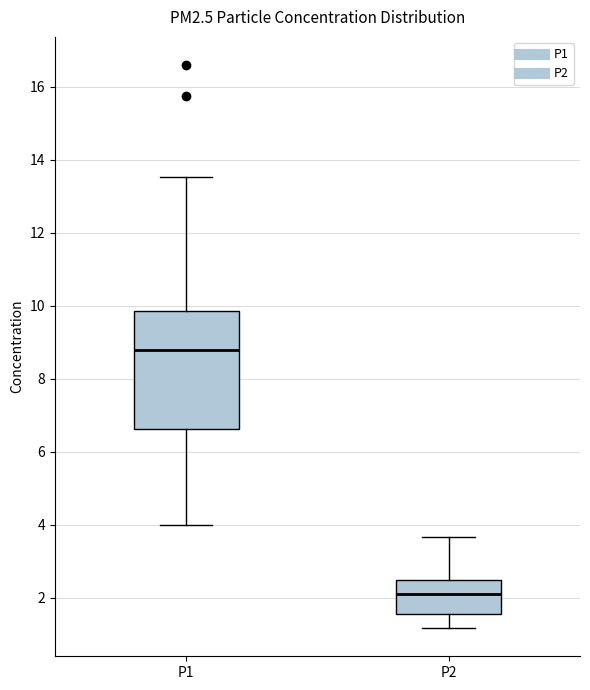

Which box has the lowest median line?

P2